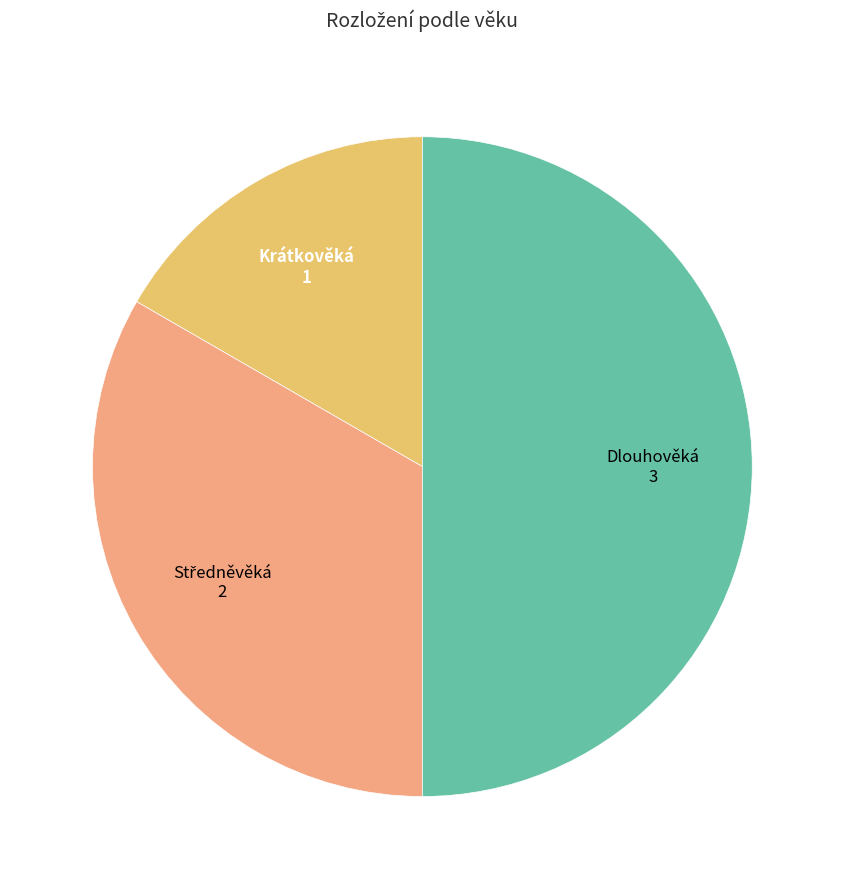

How many slices are in this pie chart?

3